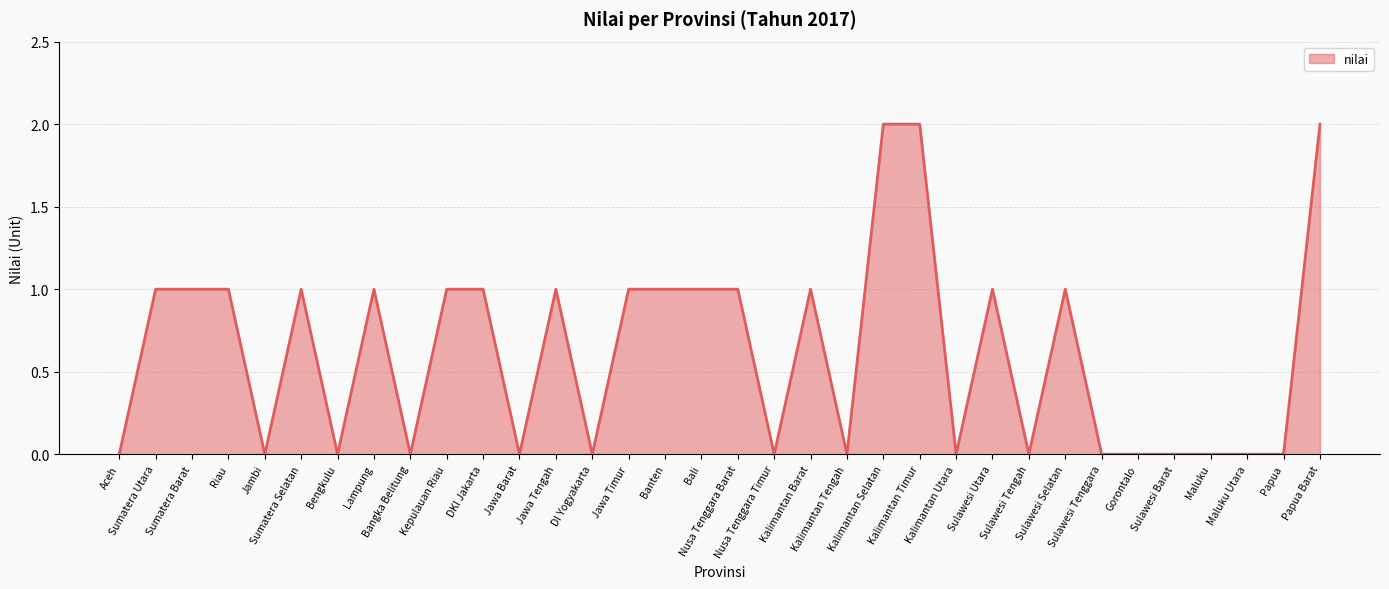

Where does the data first go above 1?

Kalimantan Selatan